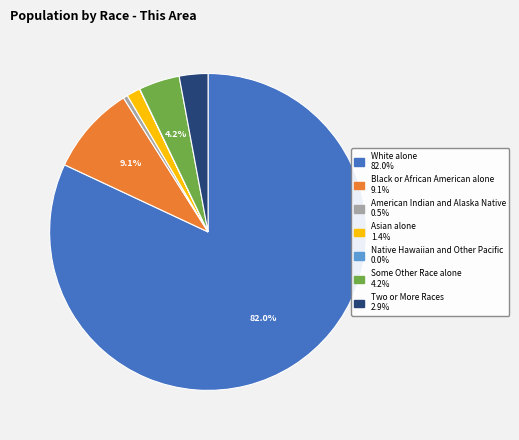

Does any single category account for the majority?

Yes